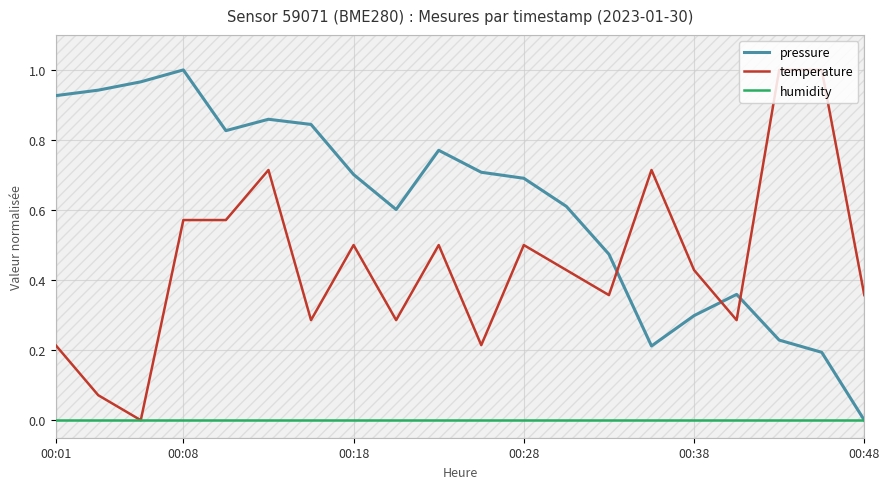

After their last crossing, which series has the higher values: pressure or temperature?

temperature